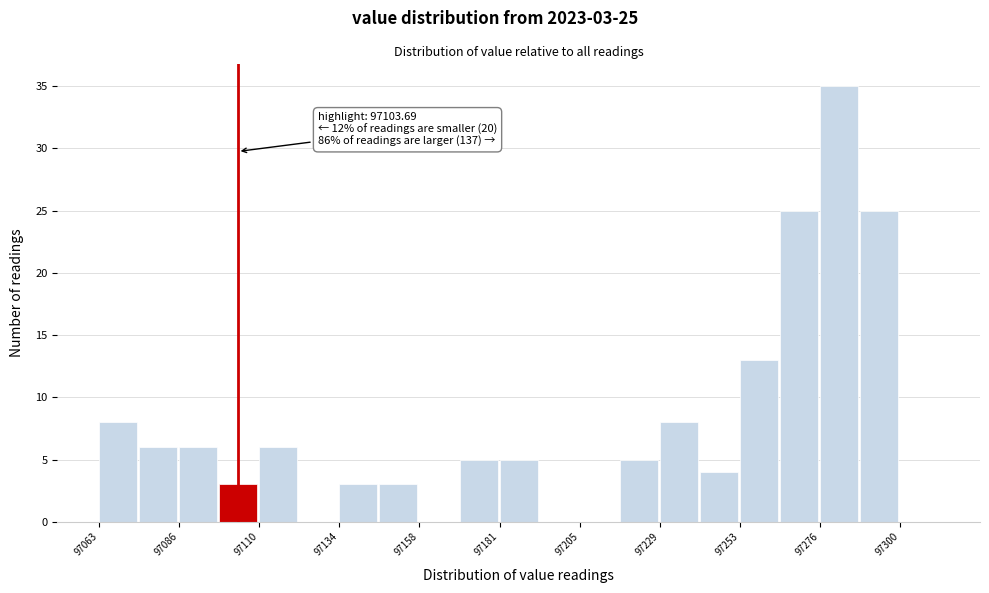

Read against the x-axis, roughly where is the centre of the tallest bar?

97280